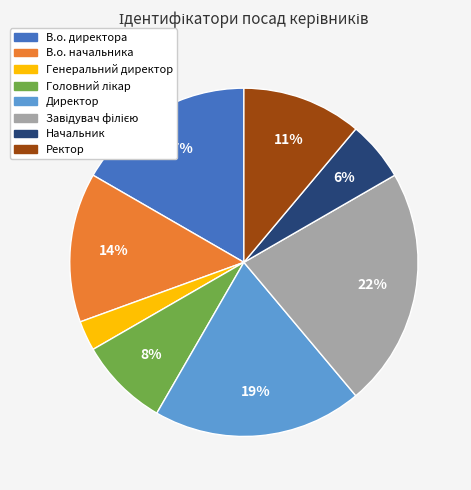

True or false: Начальник accounts for 6% of the total.

True